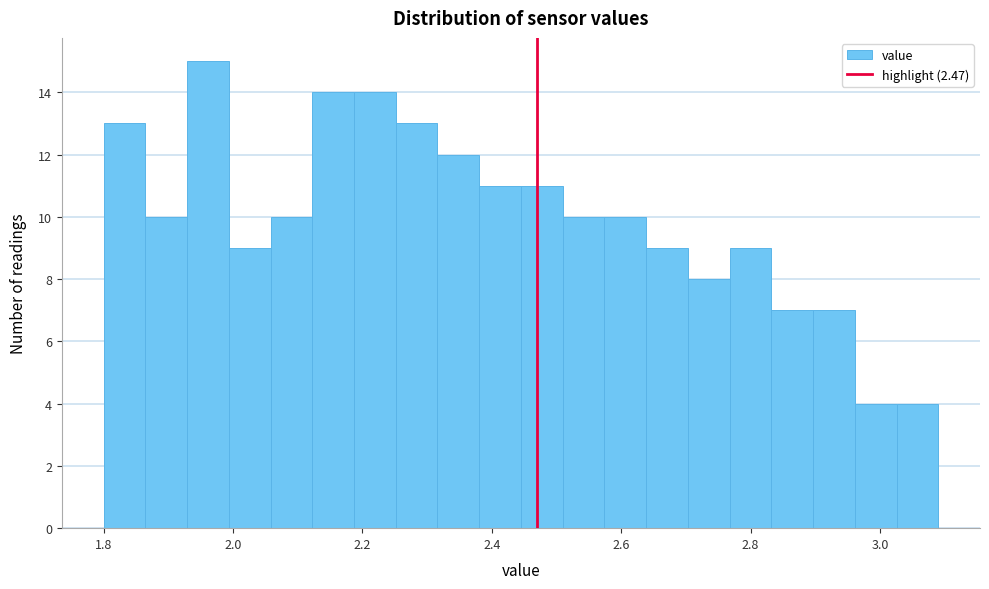

Read against the x-axis, roughly where is the centre of the tallest bar?

1.96